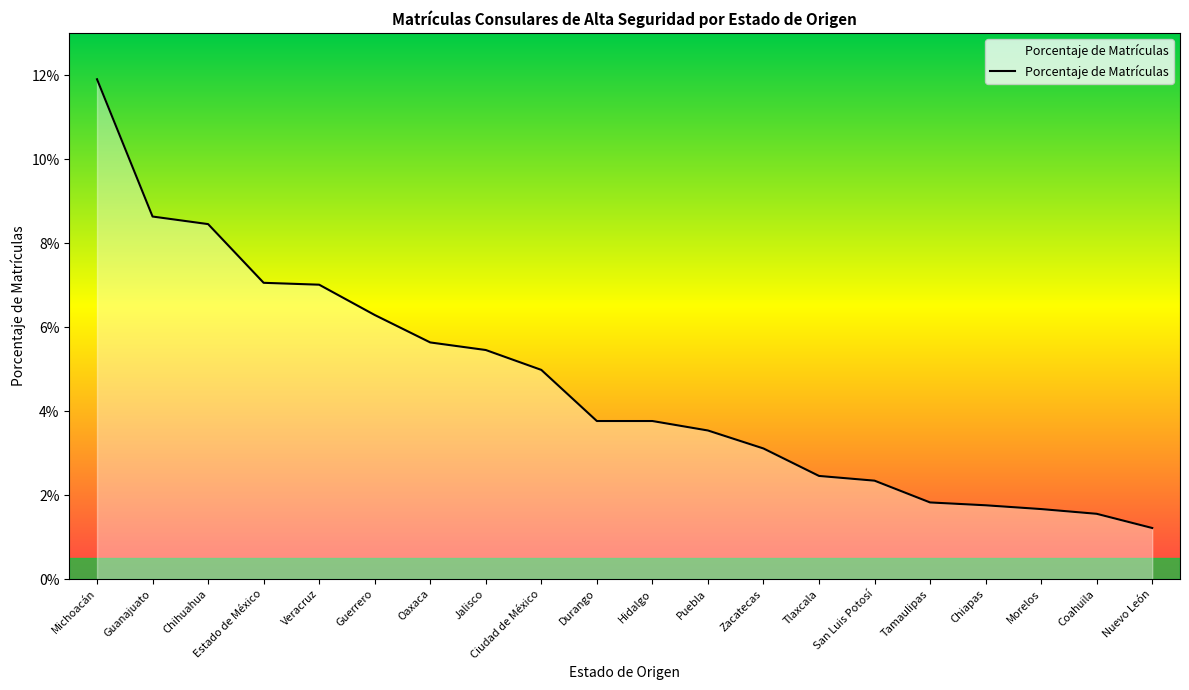

Does the chart display data point markers on the line(s)?

No